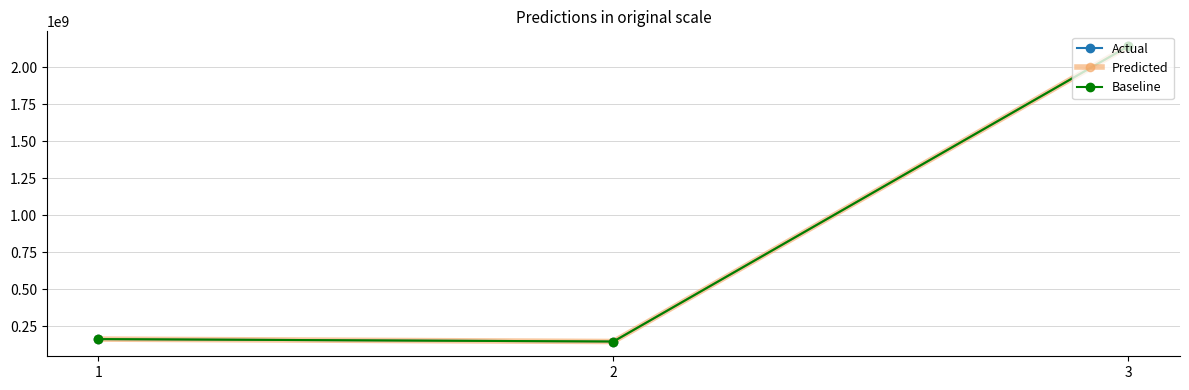

Which category has the lowest value in the Predicted series?

2